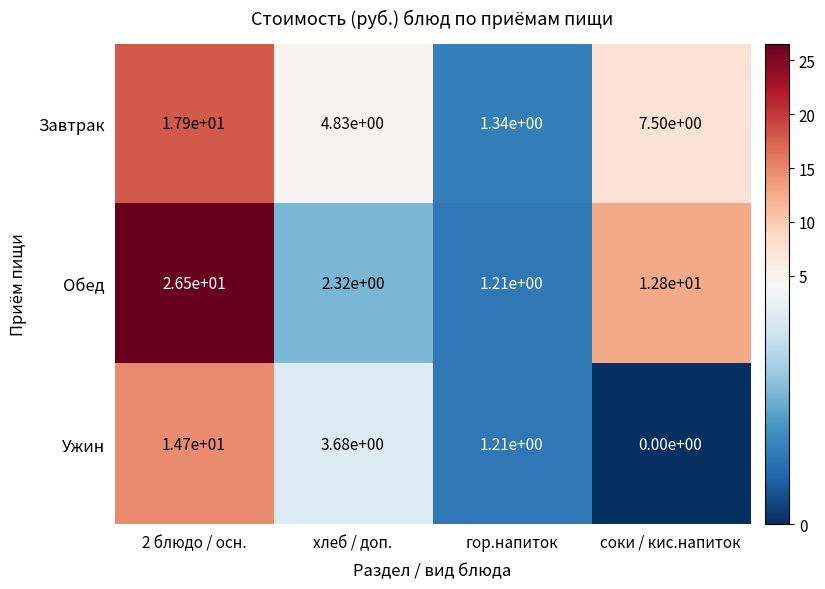

Is it true that Обед equals 1.8 at гор.напиток?

False